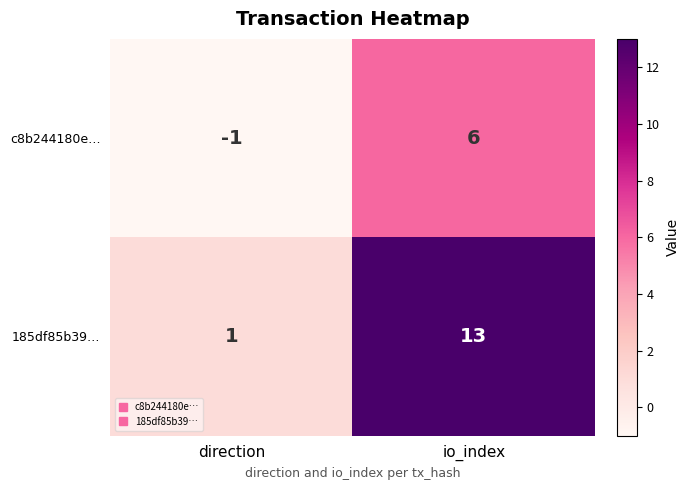

Between direction and io_index, which series saw the biggest shift?

185df85b39…